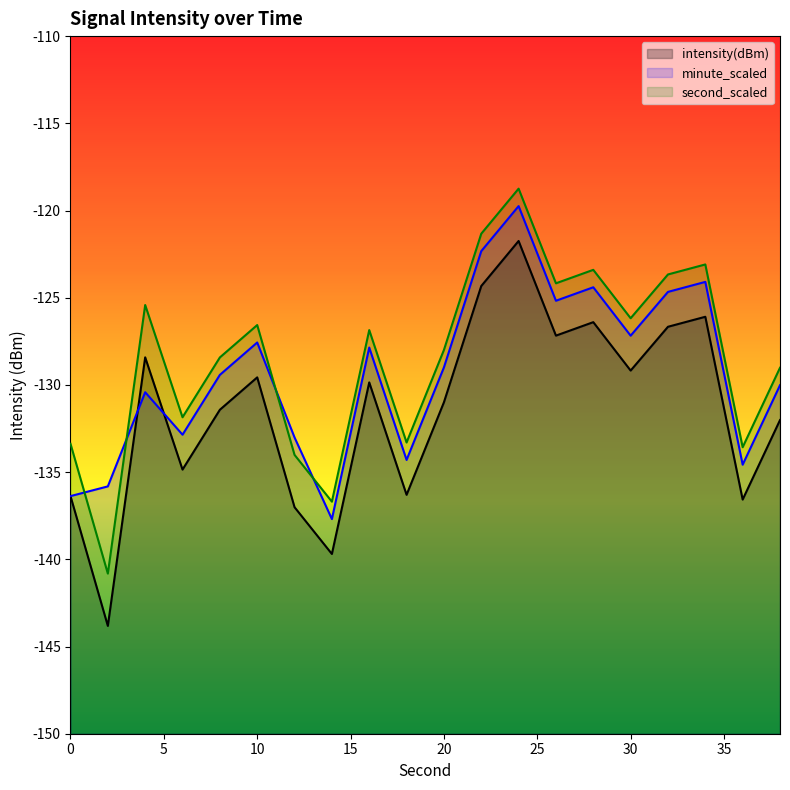

What are all the series names shown in the legend?

intensity(dBm), minute_scaled, second_scaled